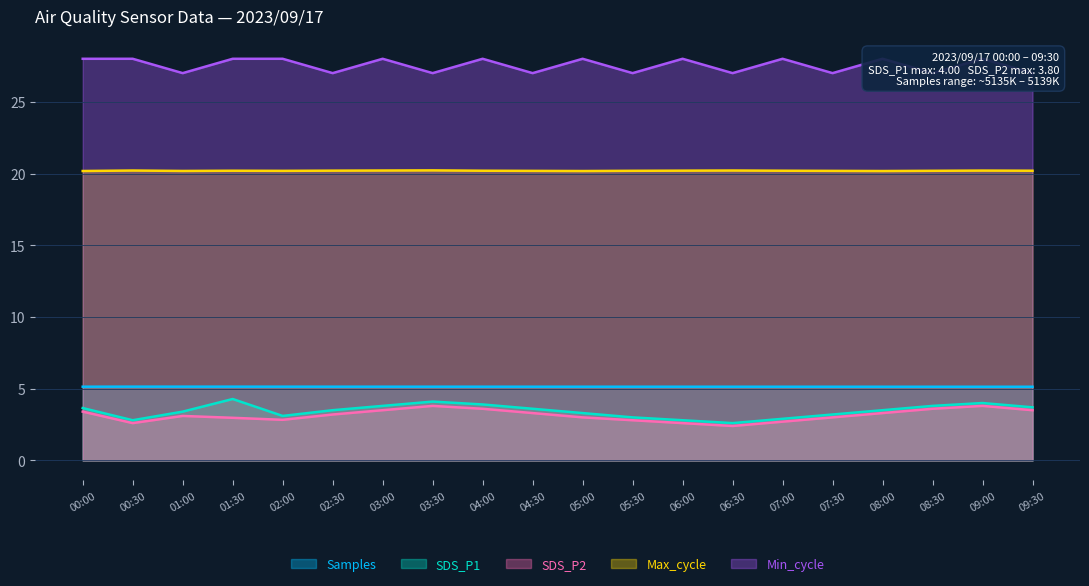

How many lines are shown in the chart?

5